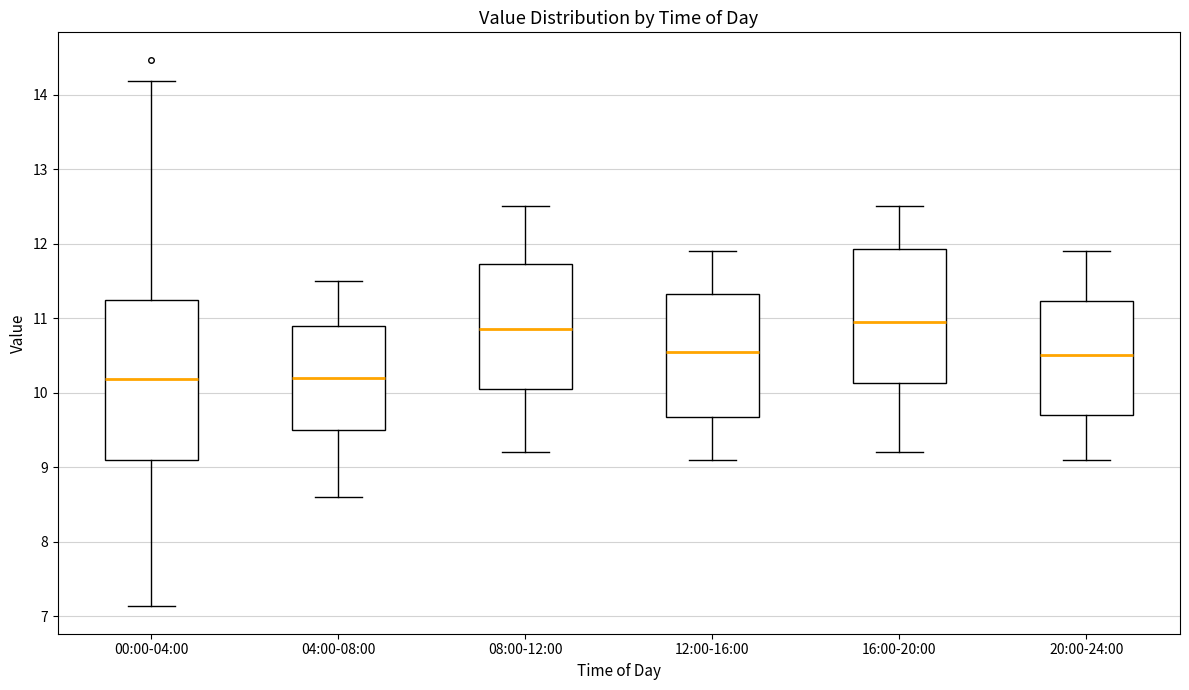

Where is the lower edge of the box for 04:00-08:00 on the y-axis? The values are not printed on the chart, so give them approximately, as read against the axis.

9.5